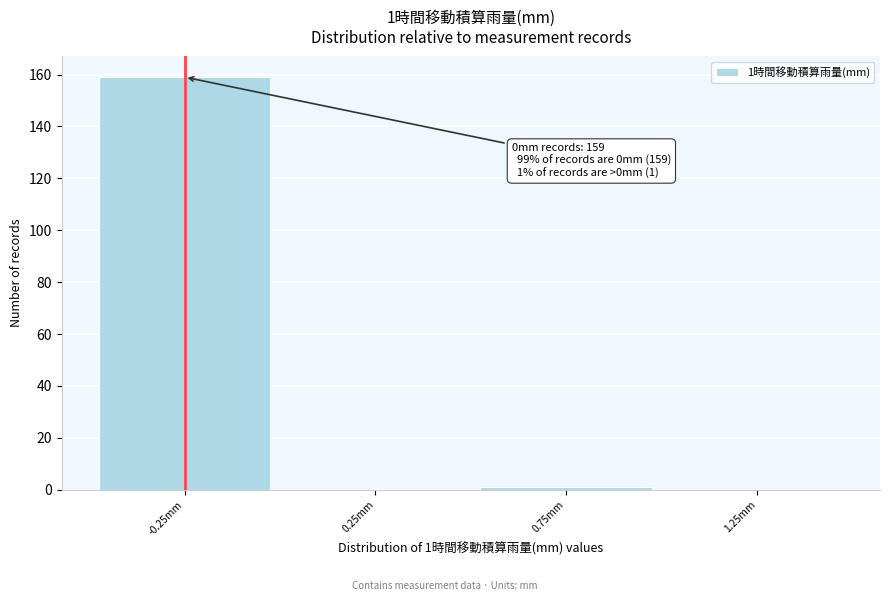

Reading left to right, extract all data points from this chart.

-0.25mm=159	0.25mm=0	0.75mm=1	1.25mm=0